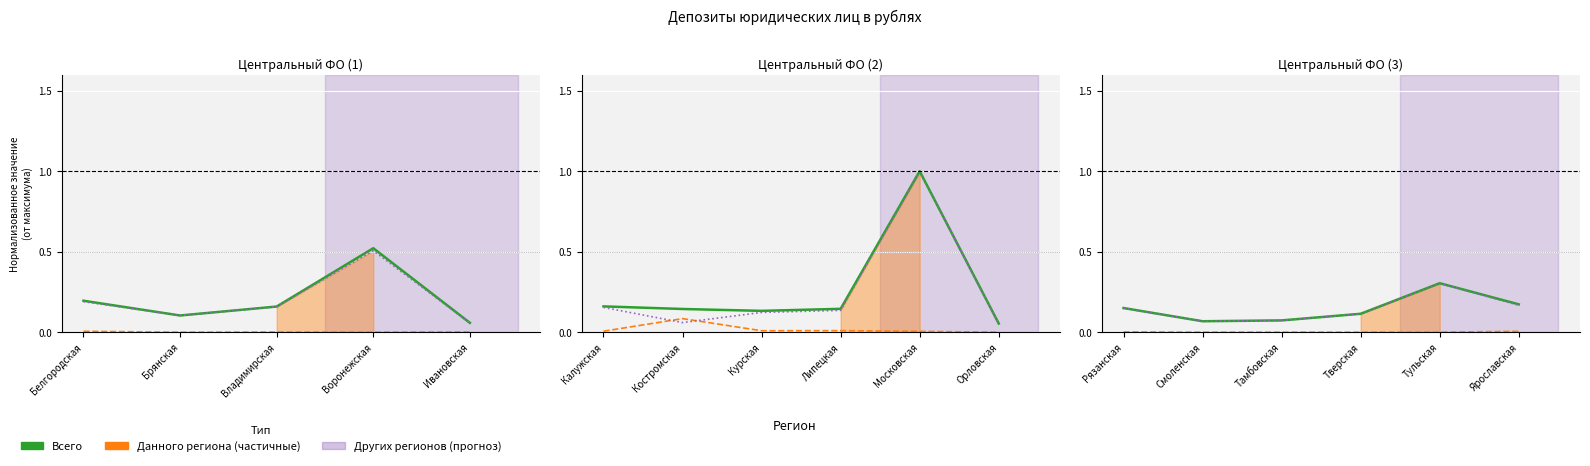

What is the sum of all Других регионов values?

0.9